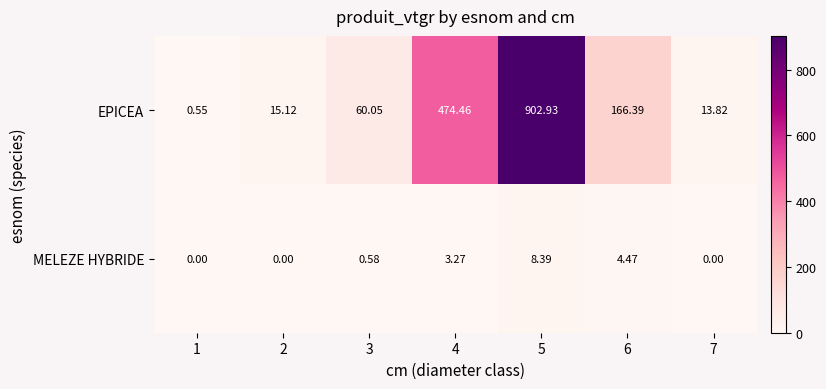

Is the value of EPICEA at 6 greater than the value of MELEZE HYBRIDE at 3?

Yes